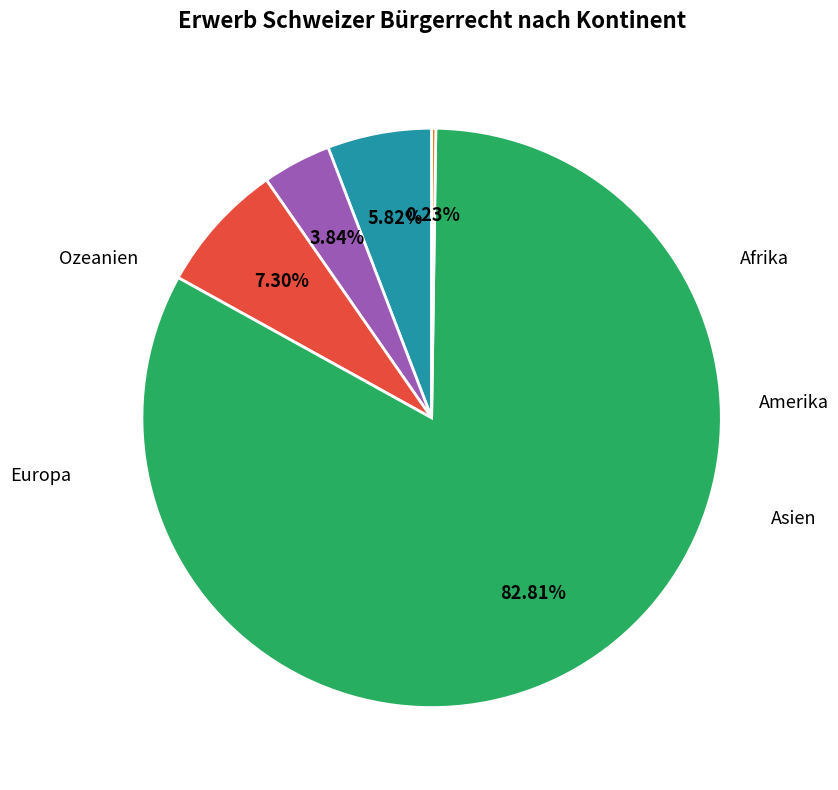

Is there a majority slice in this chart?

Yes